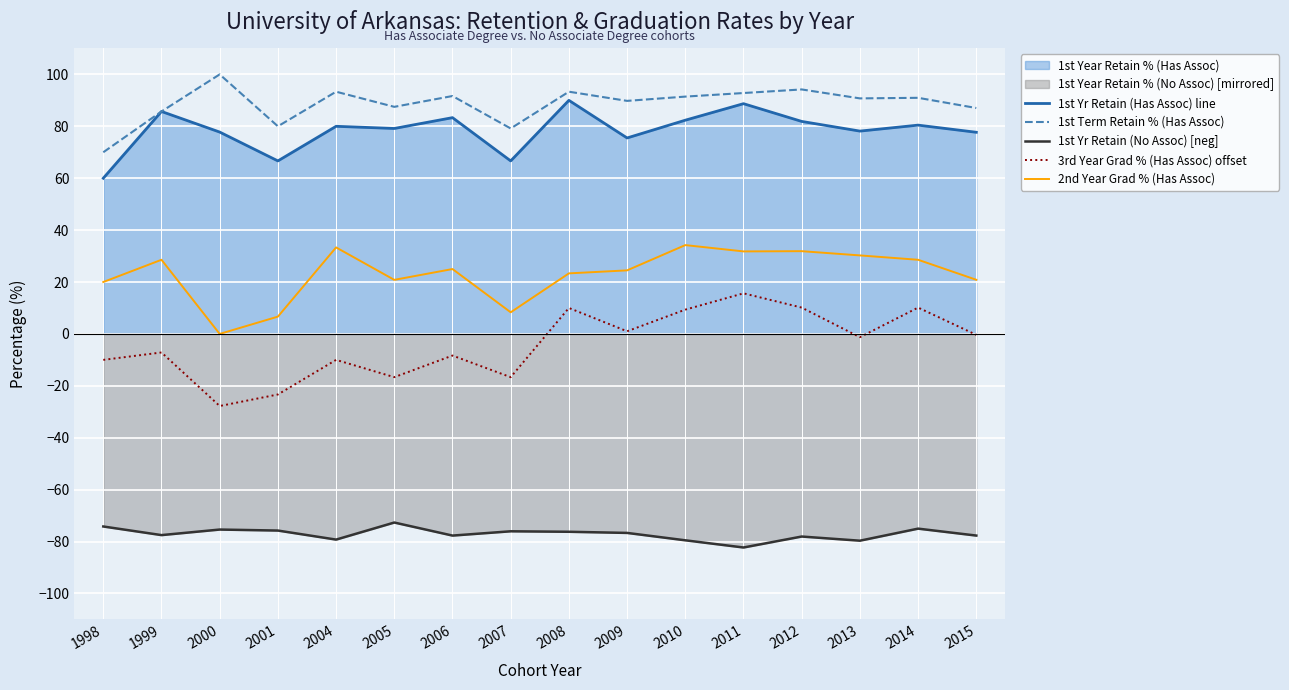

True or false: 1st Yr Retain (Has Assoc) line has a value of 83.3 at 2006.

True